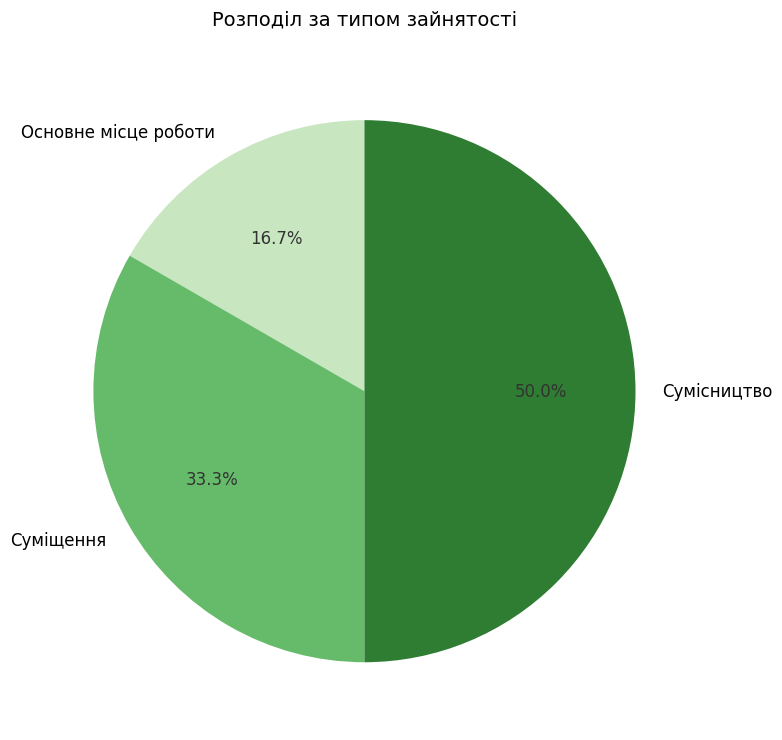

How much of the chart is everything except Суміщення?

66.7%